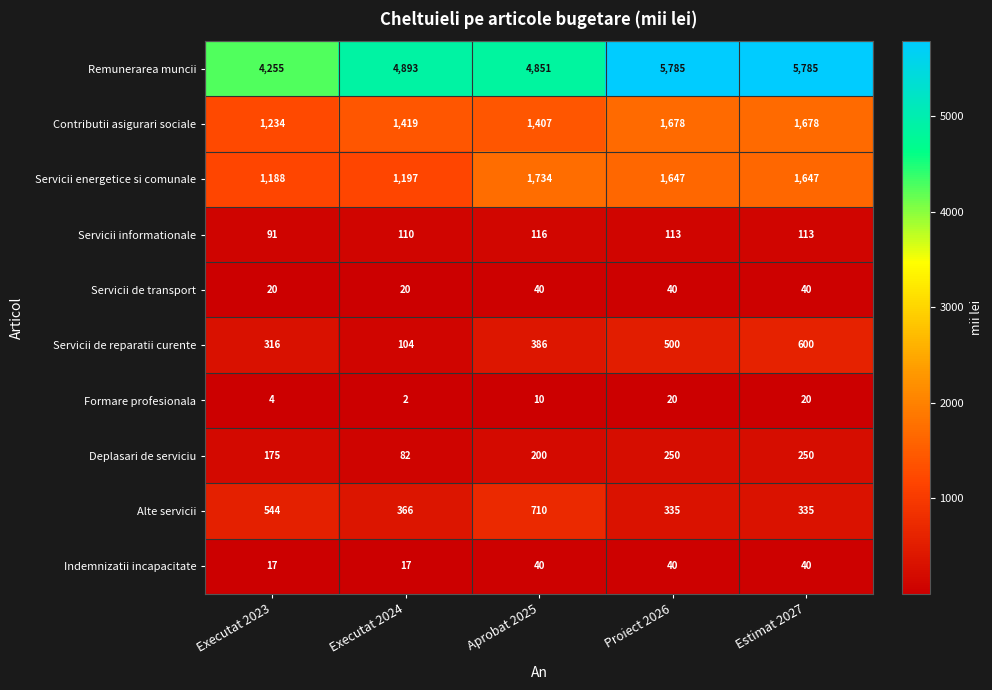

What is the maximum value shown in the chart?

5785